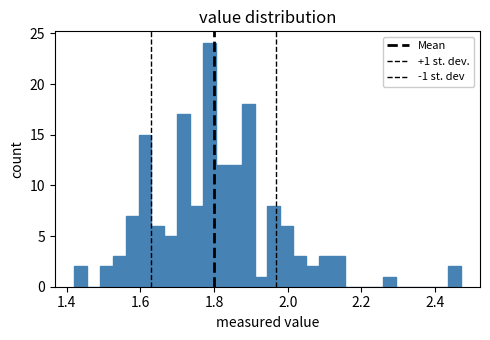

Read against the x-axis, roughly where is the centre of the tallest bar?

1.78